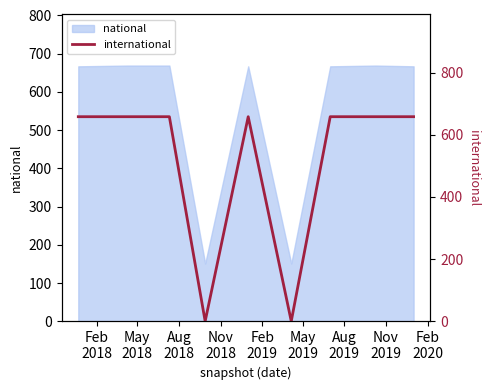

Rank the categories by value from lowest to highest.

Nov
2018, May
2019, Feb
2018, May
2018, Aug
2018, Feb
2019, Aug
2019, Nov
2019, Feb
2020